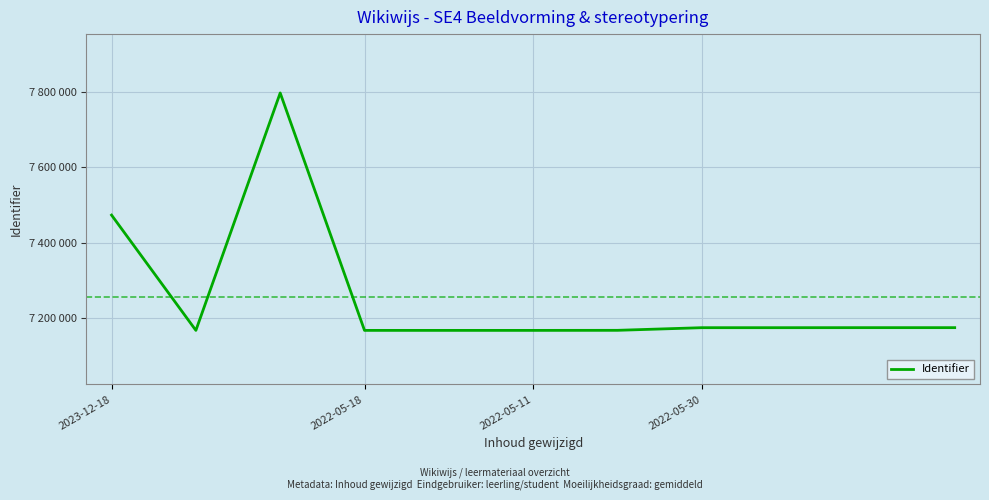

Does the chart have visible grid lines?

Yes